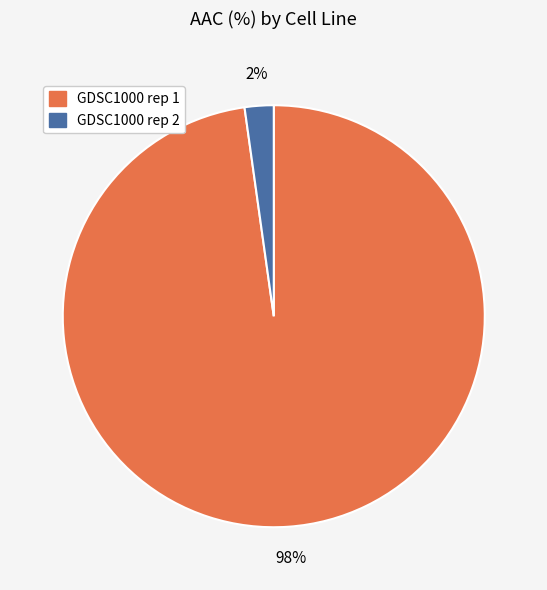

To the nearest percent, what is the average slice percentage?

50%